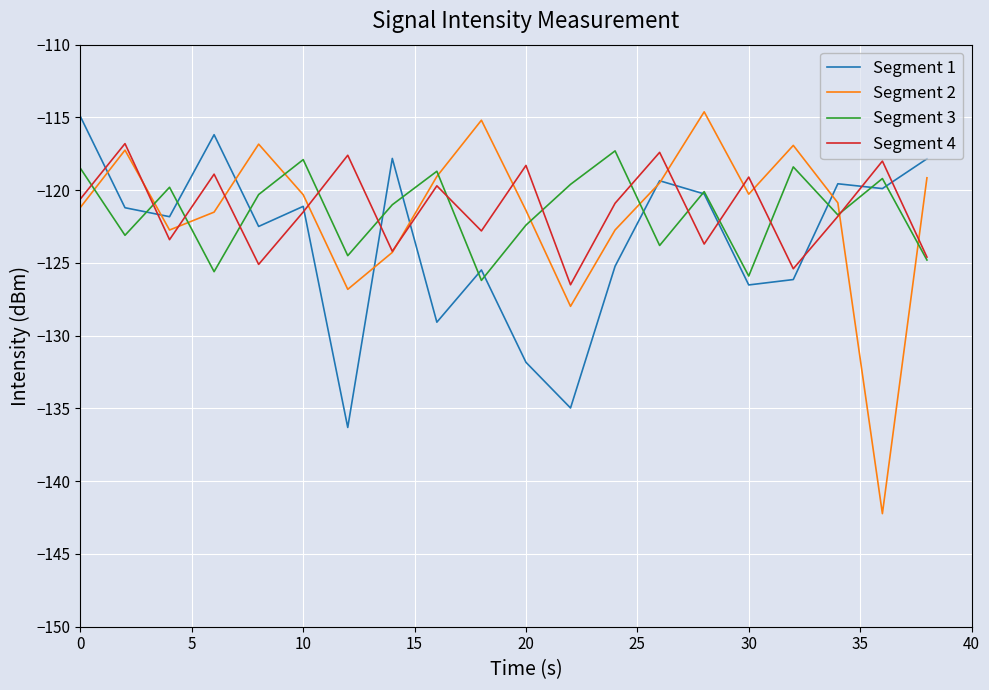

What is the minimum value for Segment 3?

-126.2